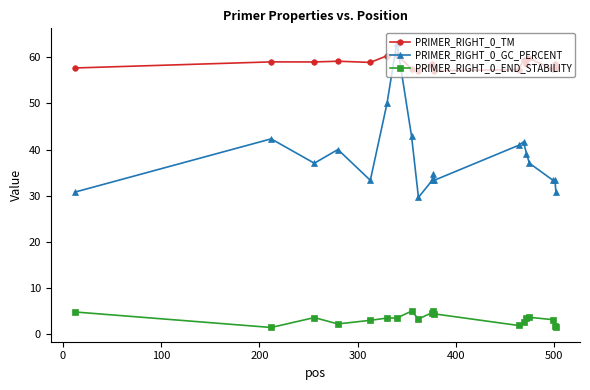

Which series has the largest total across all categories?

PRIMER_RIGHT_0_TM